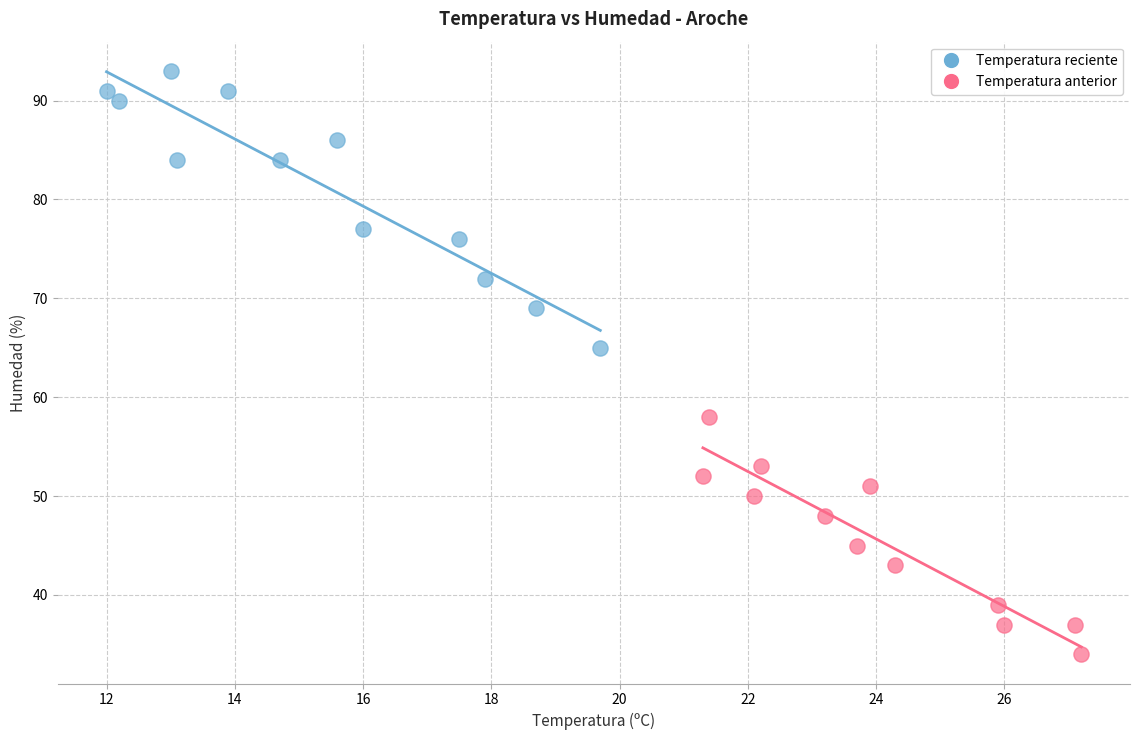

Which series reaches the maximum Y coordinate?

Temperatura reciente